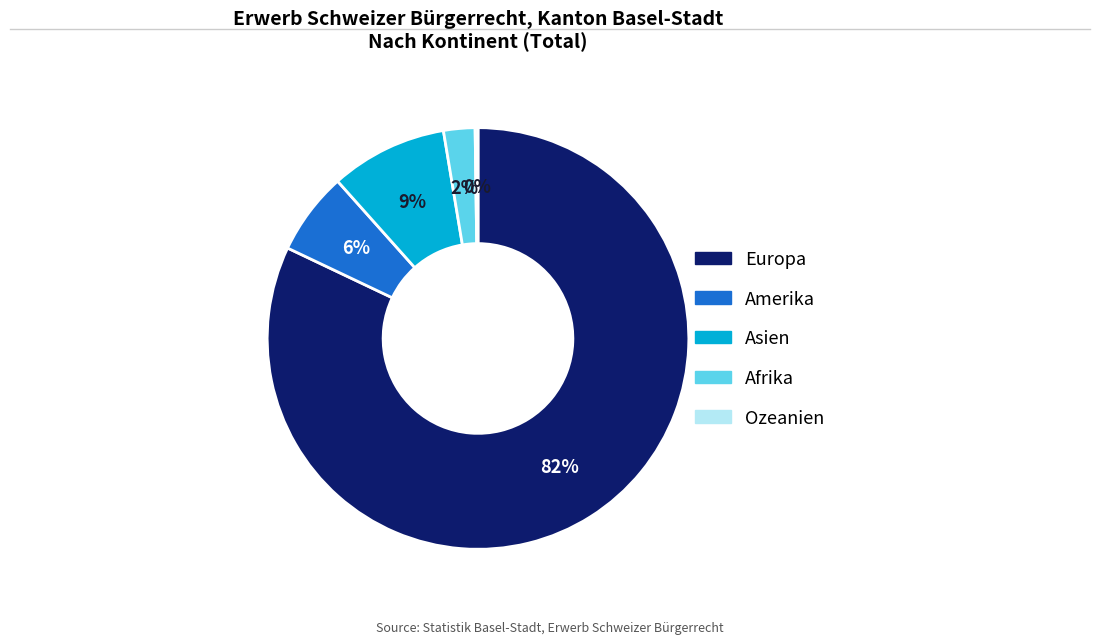

What is the largest slice in the pie chart?

Europa